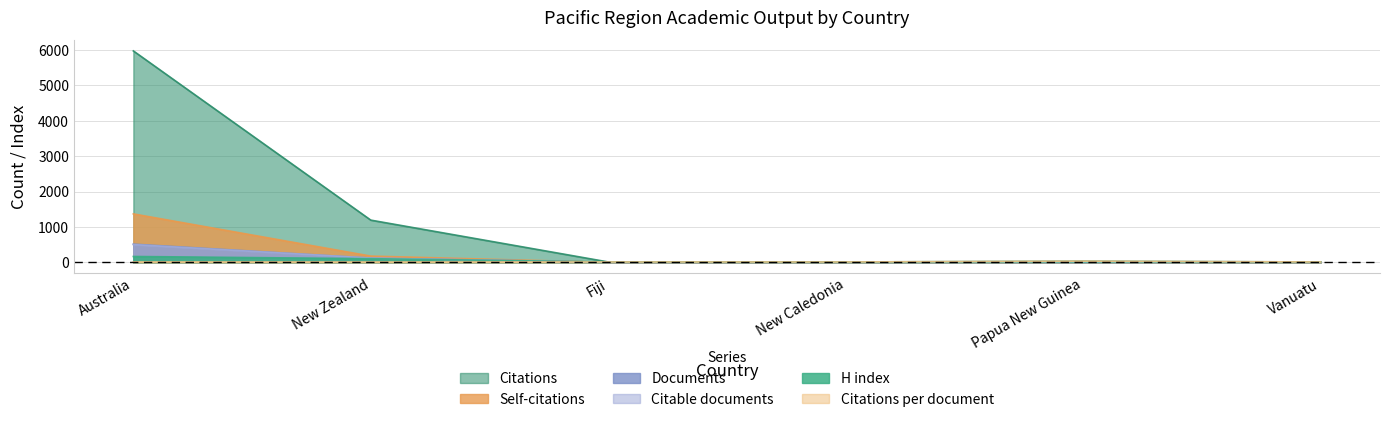

Is it true that Self-citations equals 239.8 at New Zealand?

False